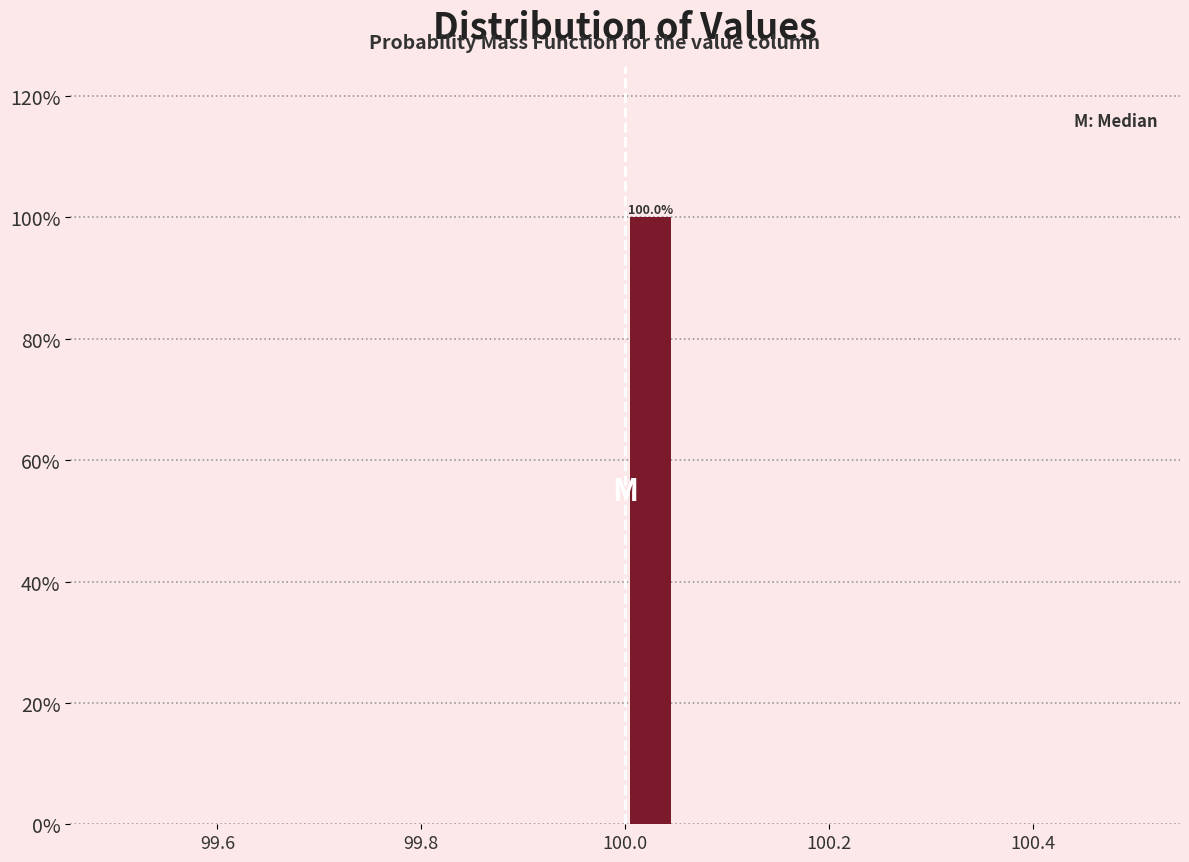

Read against the x-axis, roughly where is the centre of the tallest bar?

100.02